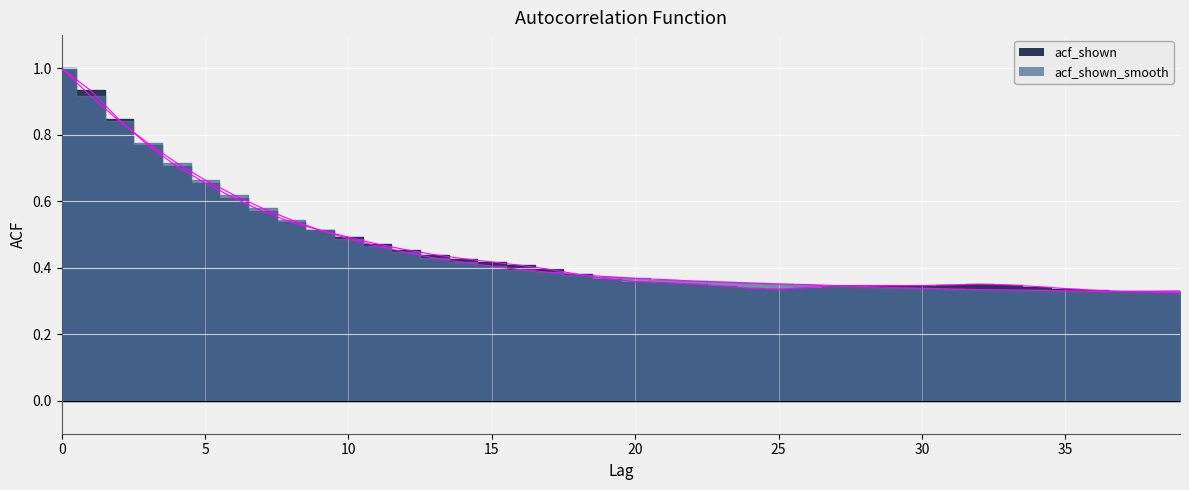

How many series are shown in this chart?

2